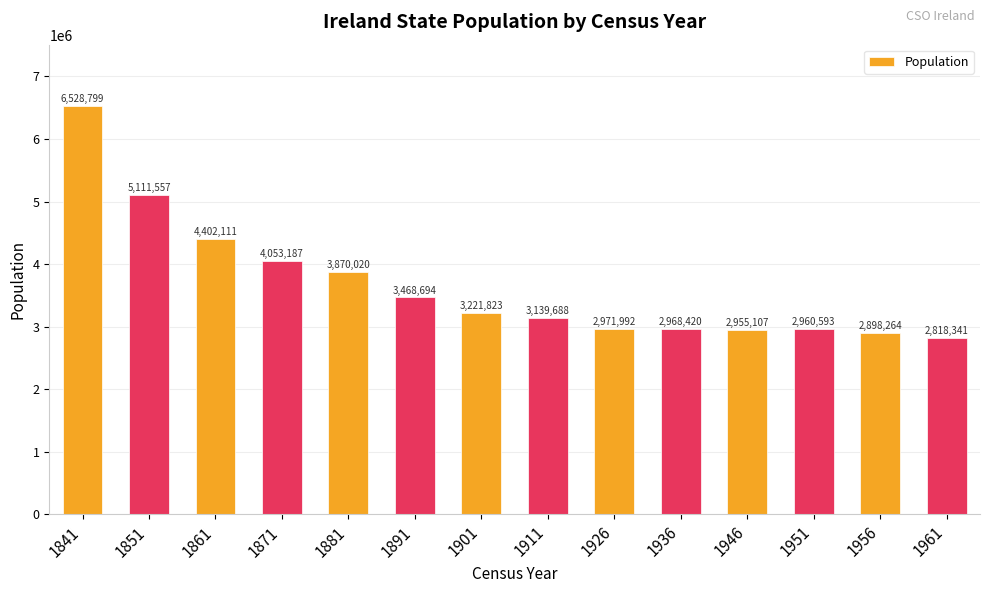

Is it true that the value at 1901 is 3221823?

True